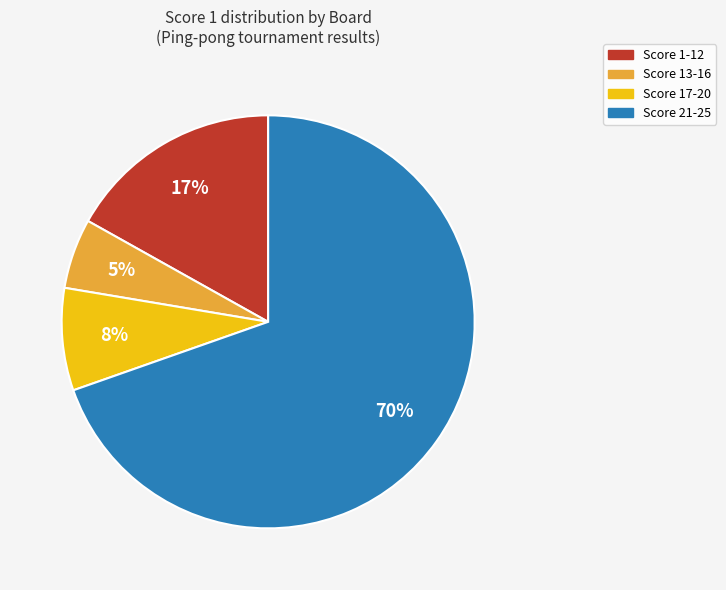

Is there a majority slice in this chart?

Yes